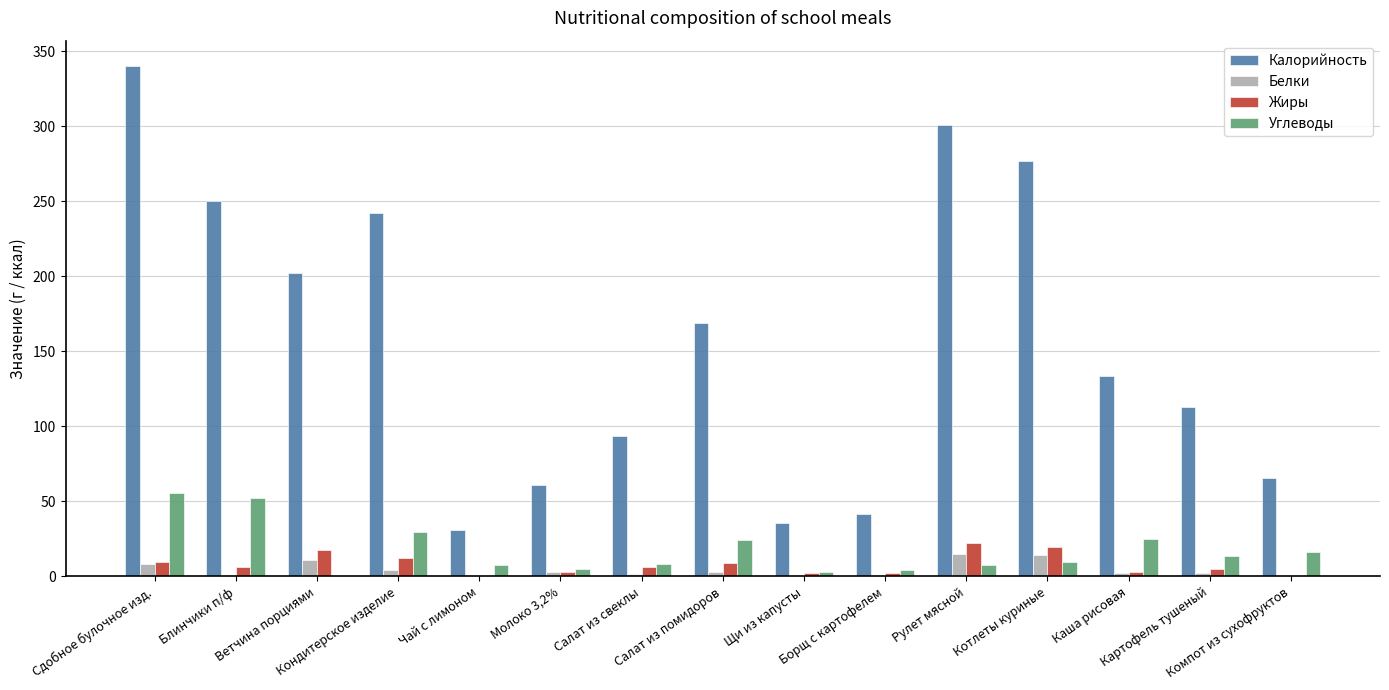

How many categories are shown in the chart?

15